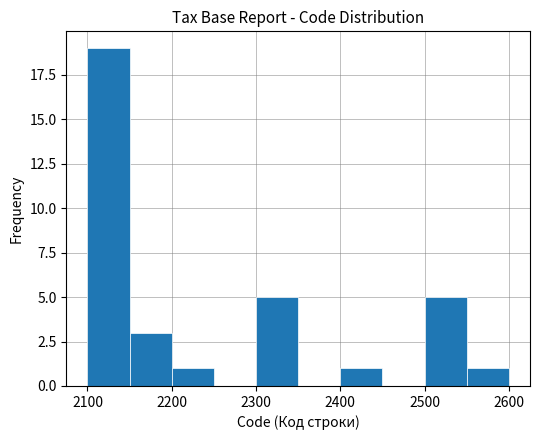

Over which range of the x-axis is the bar tallest?

2100 to 2150